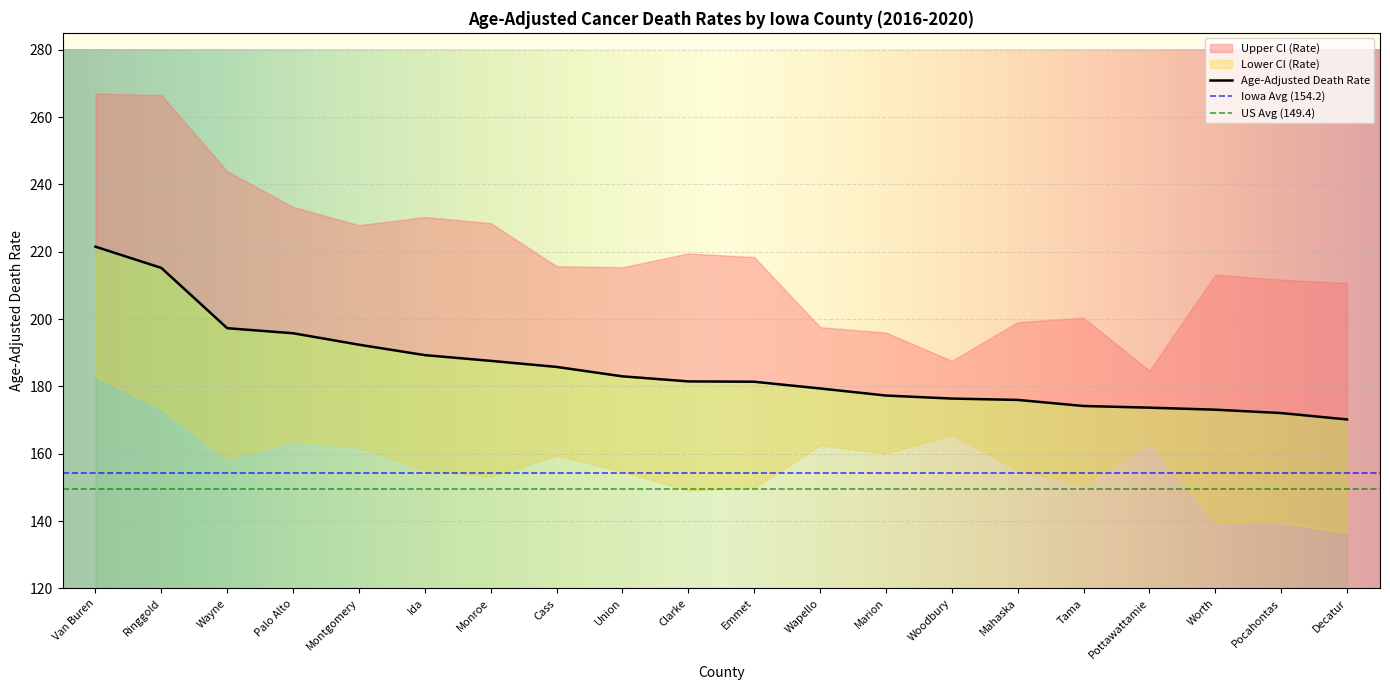

Is it true that Upper CI (Rate) equals 213.2 at Worth?

True